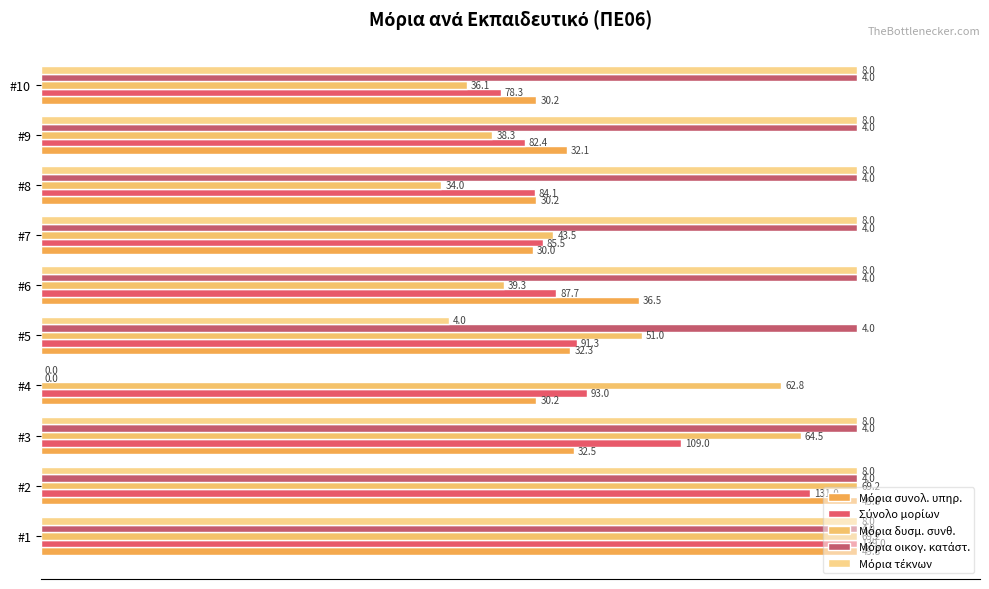

What is the difference between the maximum and minimum values in the Σύνολο μορίων series?

43.7